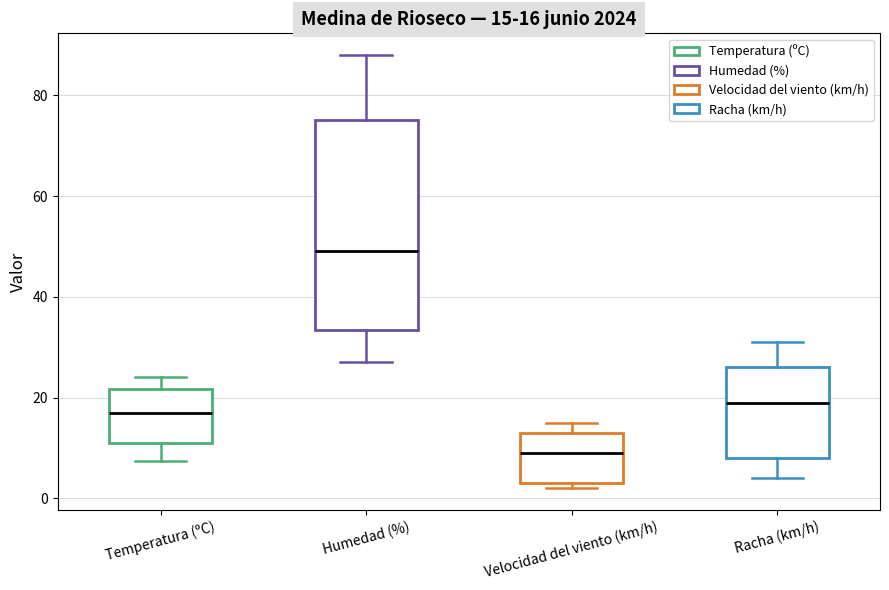

Which box has the lowest median line?

Velocidad del viento (km/h)